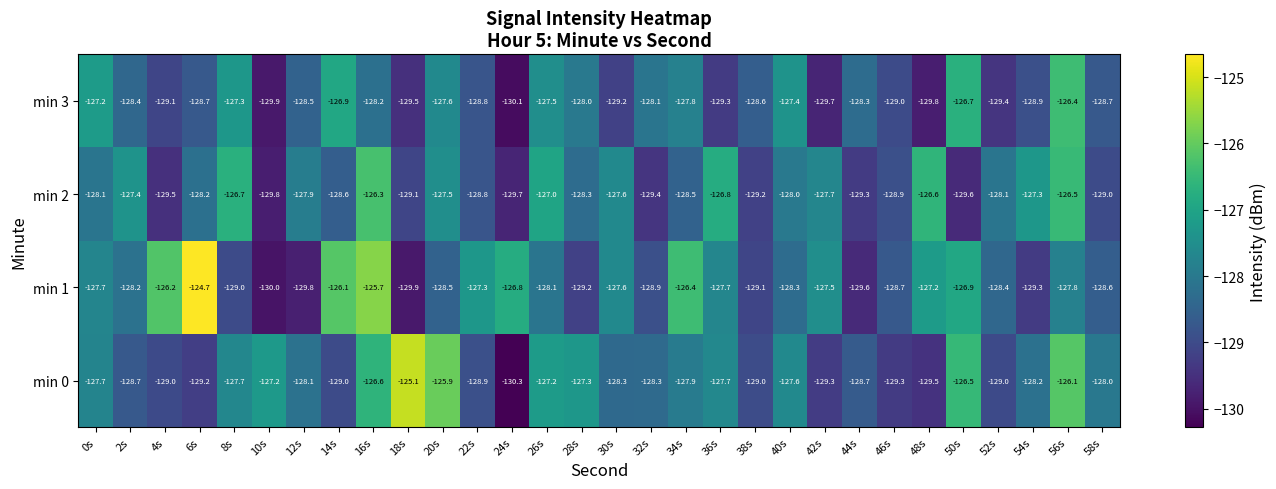

True or false: min 1 has a value of -128.3 at 40s.

True